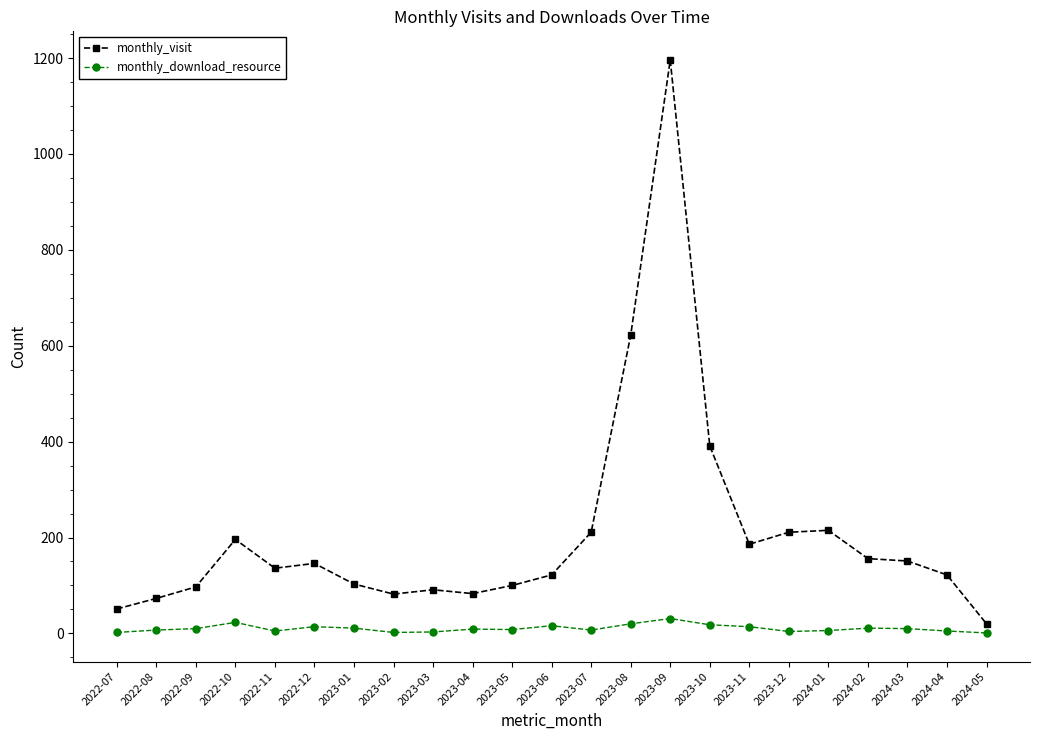

True or false: monthly_visit and monthly_download_resource cross at least once.

False